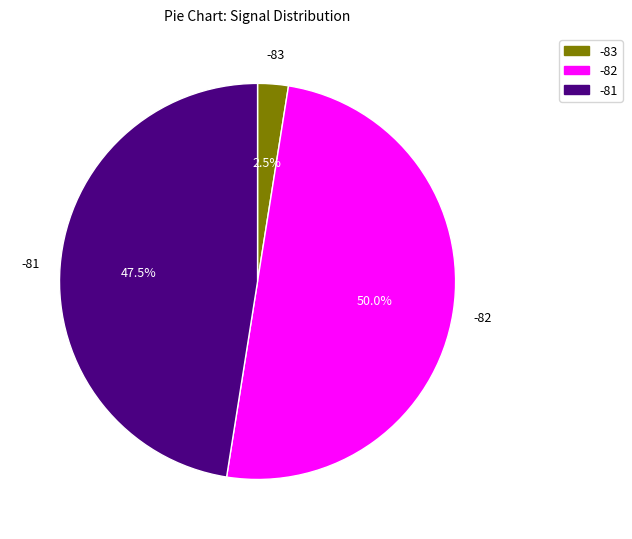

Combined, do -82 and -83 account for over 50%?

Yes